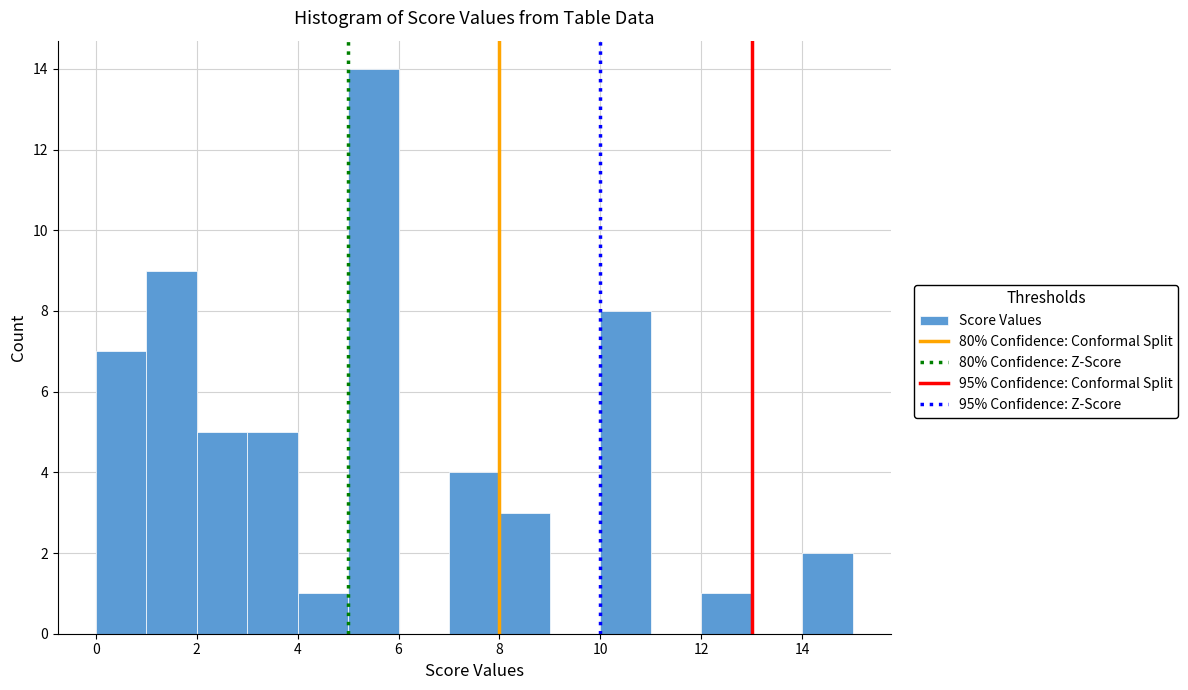

Over which range of the x-axis is the bar tallest?

5 to 6